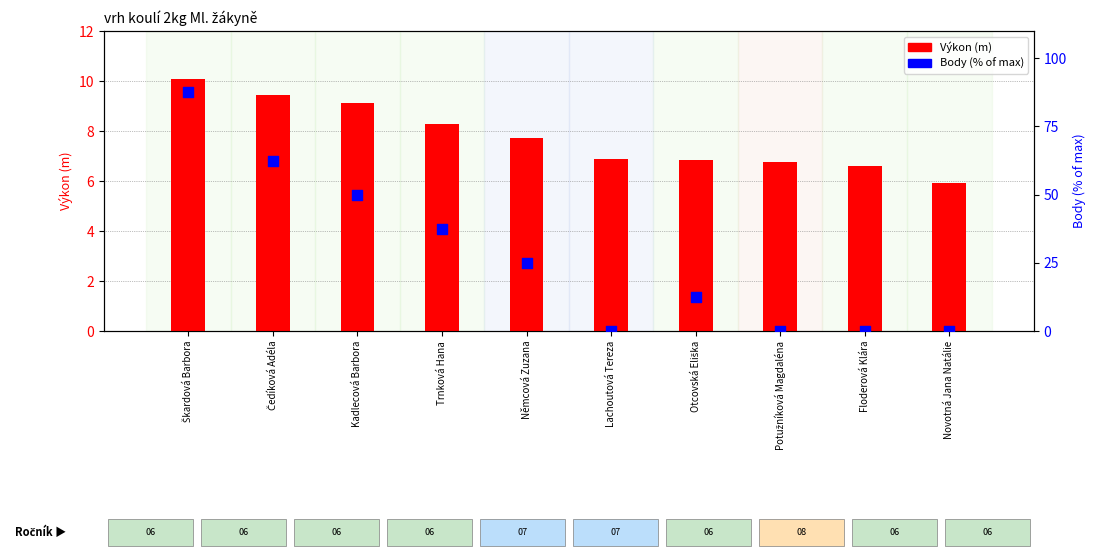

Is the value of Výkon (m) at Lachoutová Tereza greater than the value of Body (% of max) at Otcovská Eliška?

No